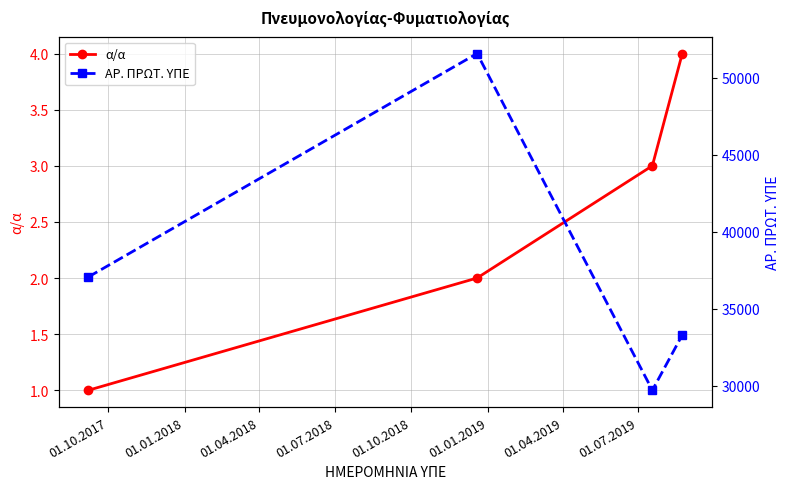

What is the difference between the second highest and second lowest values in the α/α series?

1